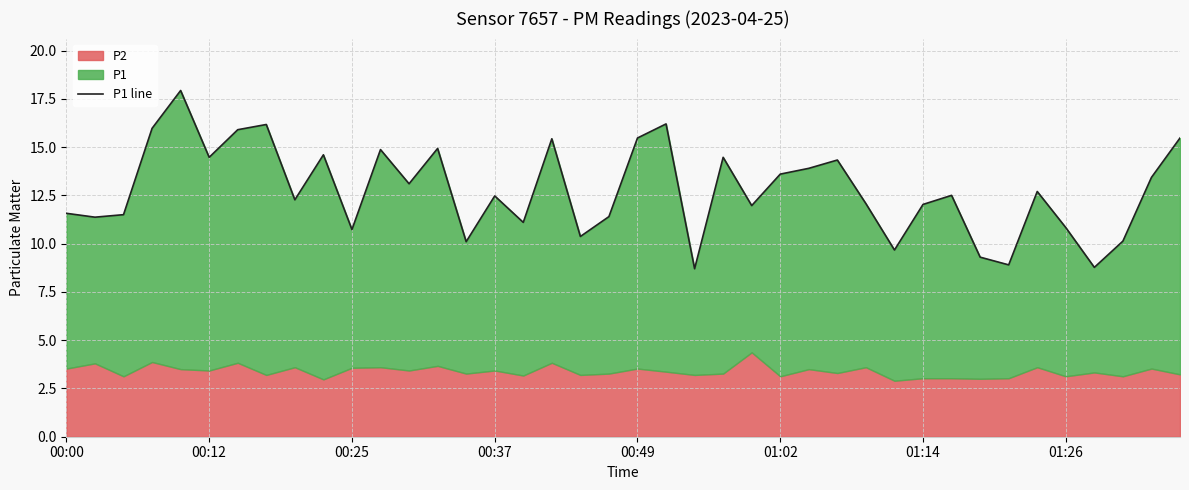

What position from the left is 01:26?

8